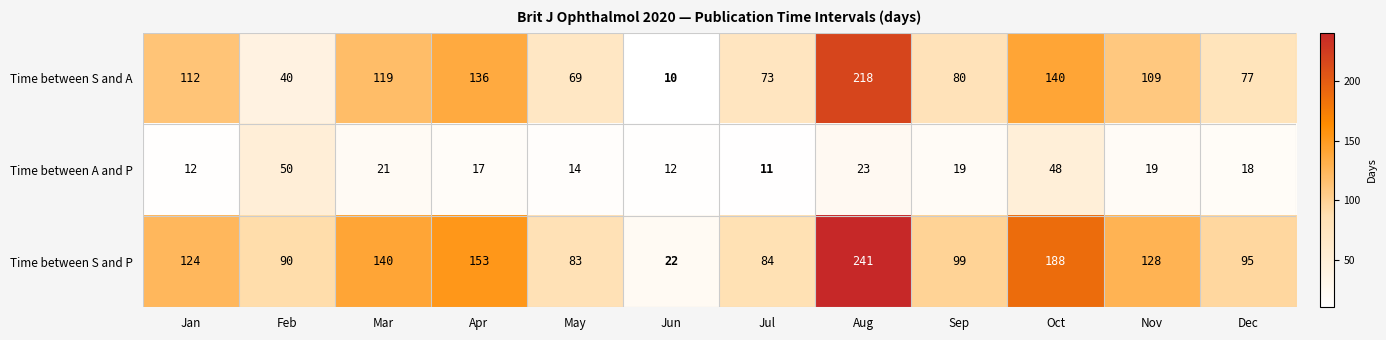

Where does the Time between A and P series first go above 19?

Feb